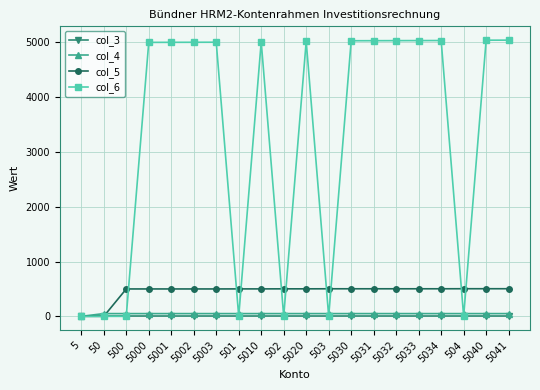

Is it true that col_5 equals 500 at 500?

True